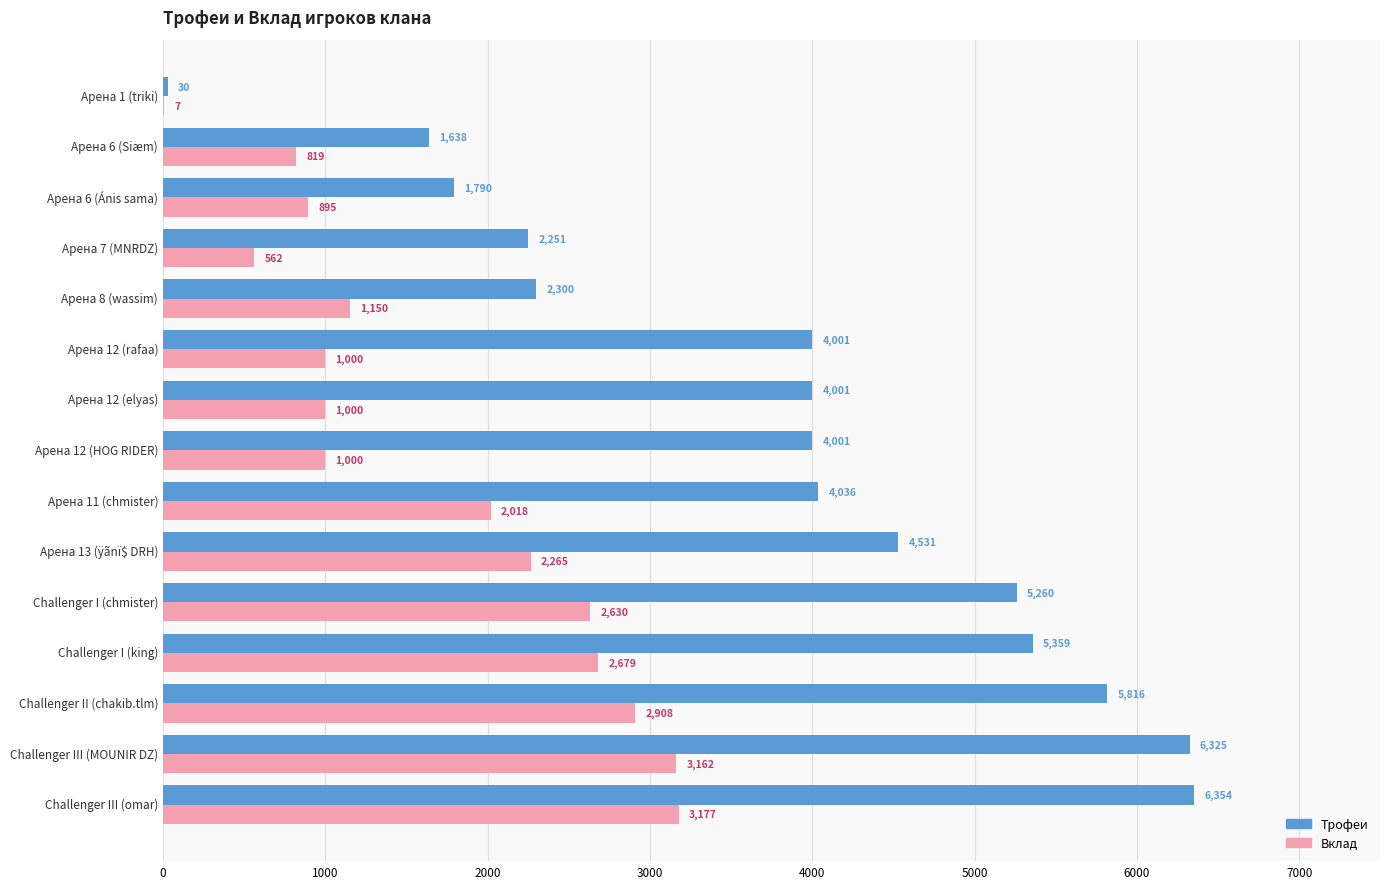

What is the approximate value of Вклад at Арена 6 (Siæm)?

819